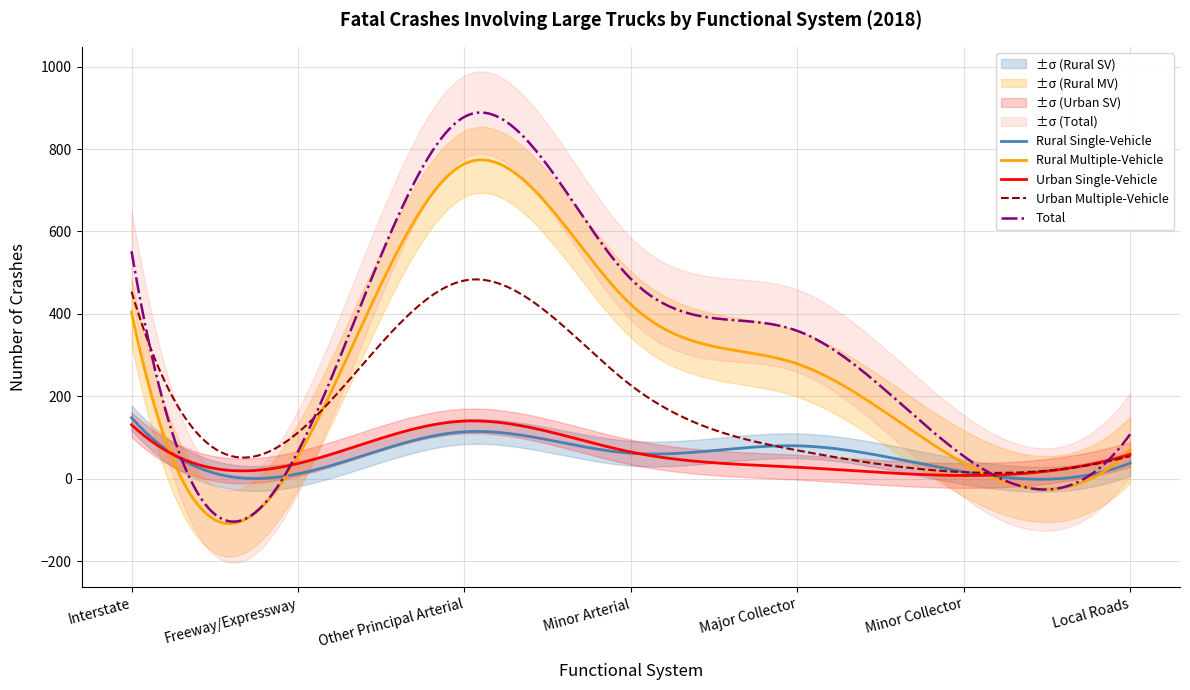

How many data points in Rural Single-Vehicle are less than 62?

3